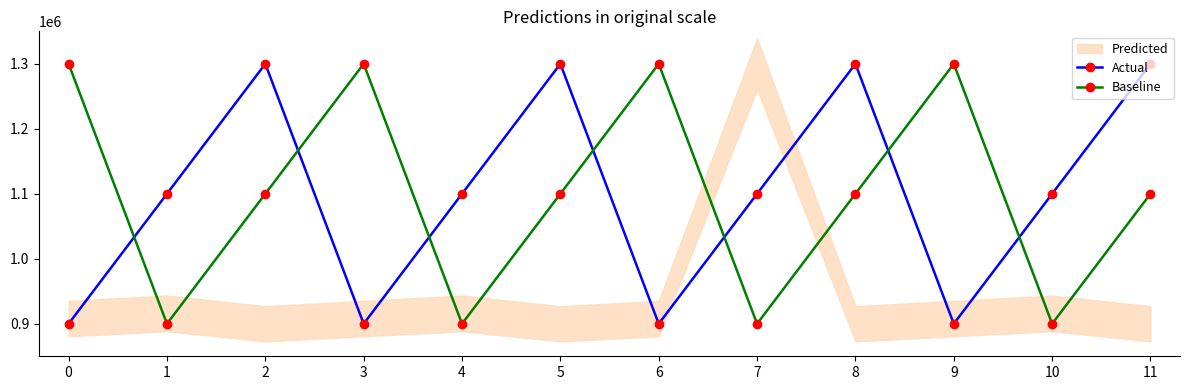

What is the spread (max minus min) of values at 1?

200000